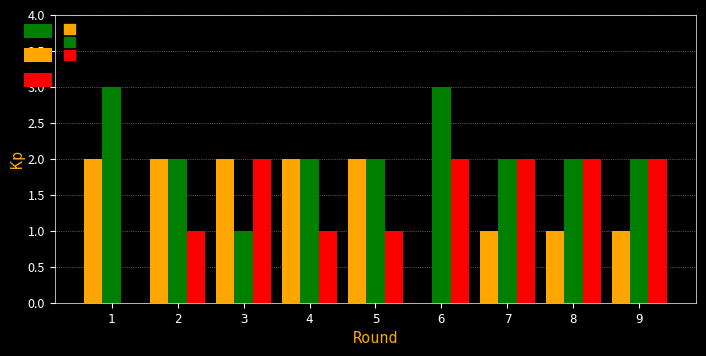

Reading right to left, transcribe all the data shown in this chart.

White wins: 9=1	8=1	7=1	6=0	5=2	4=2	3=2	2=2	1=2
Draws: 9=2	8=2	7=2	6=3	5=2	4=2	3=1	2=2	1=3
Black wins: 9=2	8=2	7=2	6=2	5=1	4=1	3=2	2=1	1=0